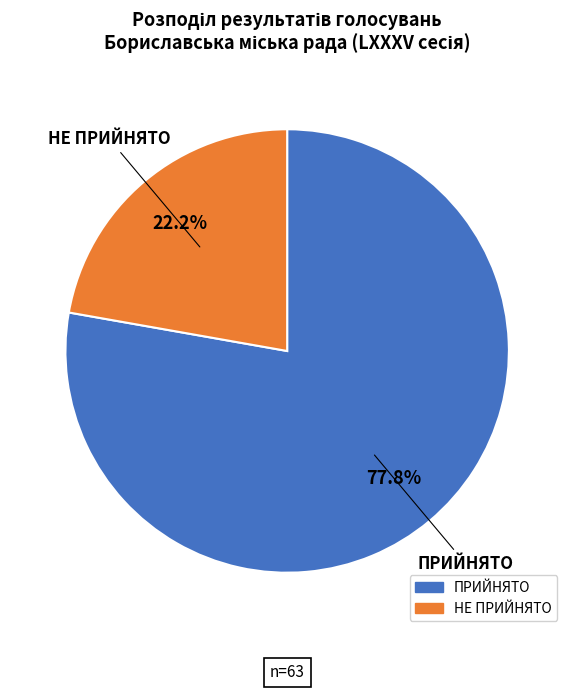

Approximately how many times larger is the value at НЕ ПРИЙНЯТО compared to ПРИЙНЯТО?

0.3